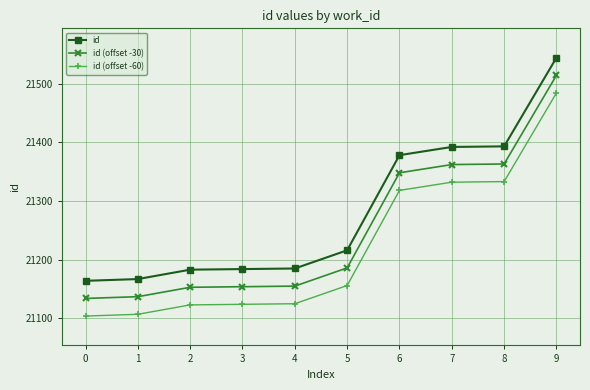

Does the chart have visible grid lines?

Yes